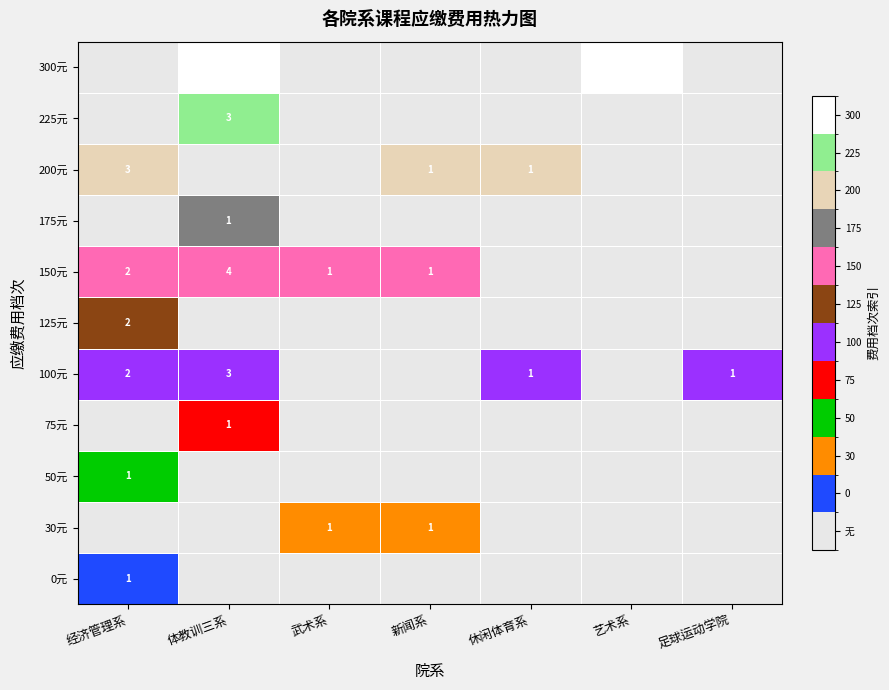

The value of 150元 at 武术系 is 1. True or false?

True